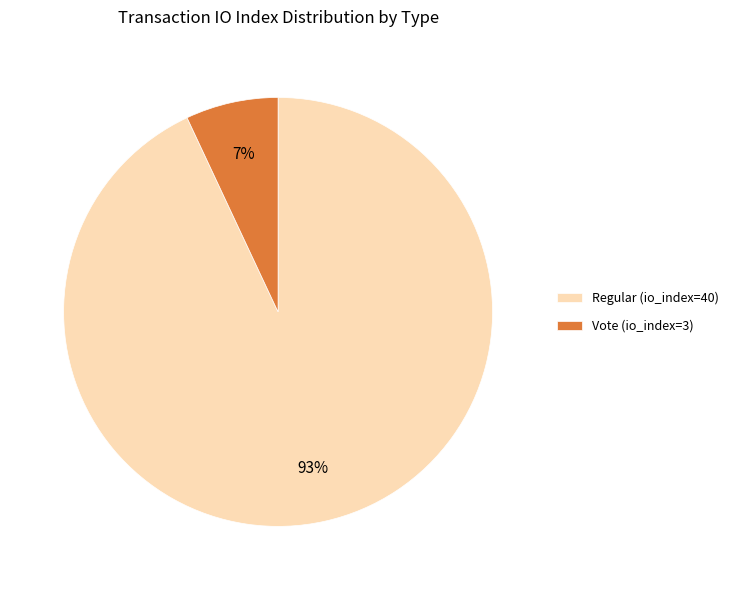

Which category has the biggest portion of the pie?

Regular (io_index=40)